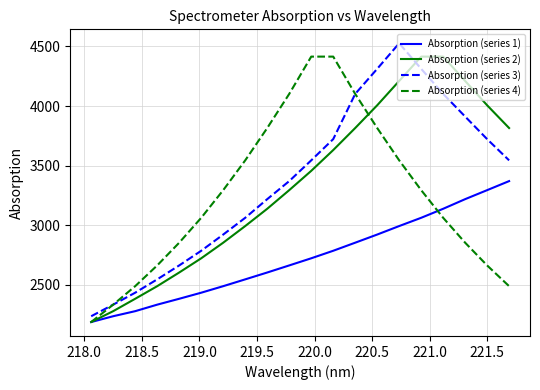

What is the smallest value displayed?

2185.8